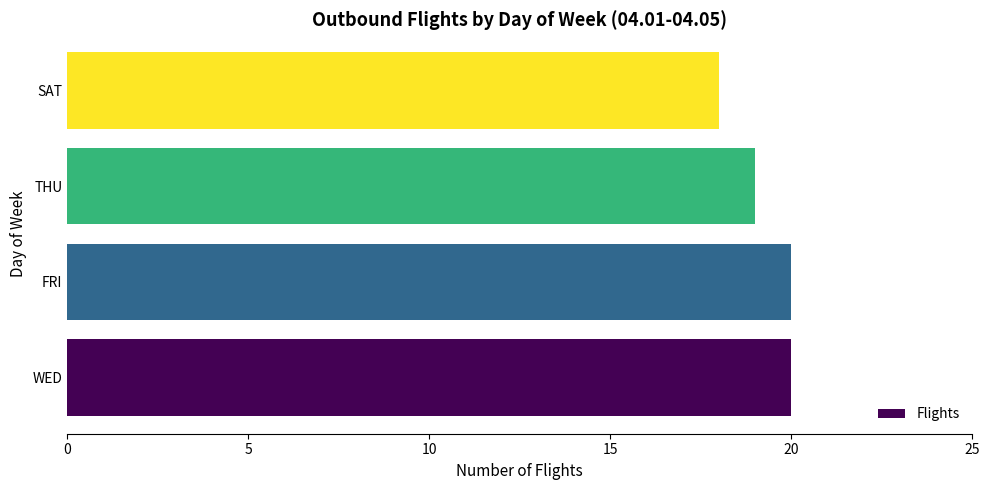

The chart shows a value of 18 at SAT. True or false?

True